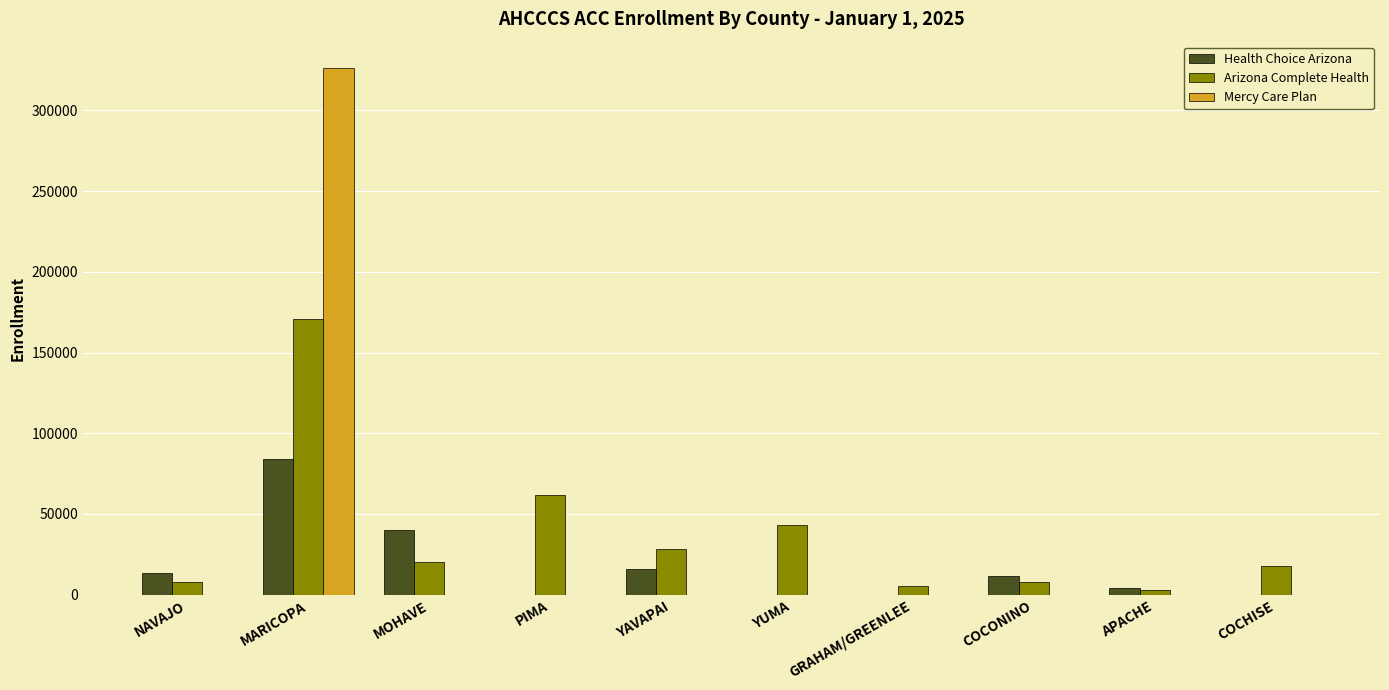

At which label does Arizona Complete Health reach its peak?

MARICOPA